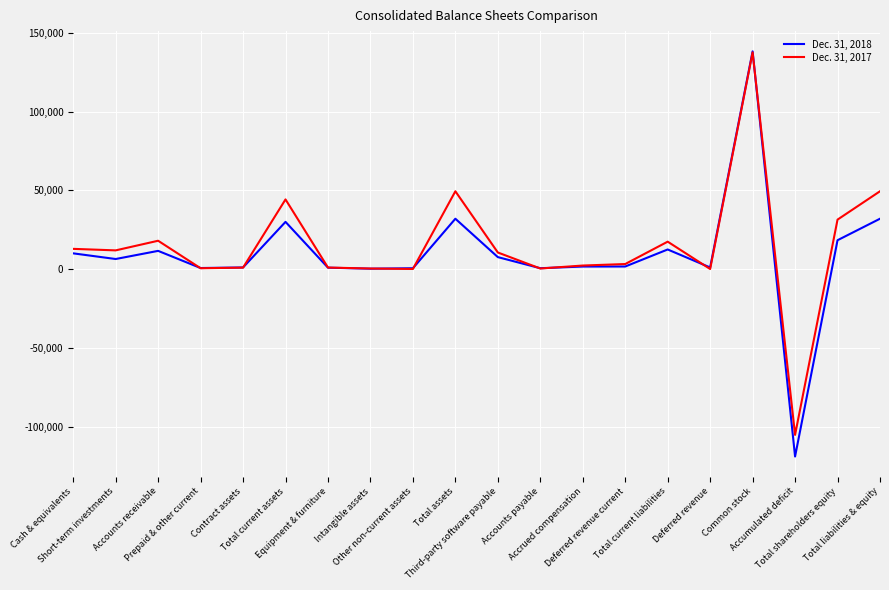

In Dec. 31, 2018, how many points are lower than both neighbors (excluding endpoints)?

6